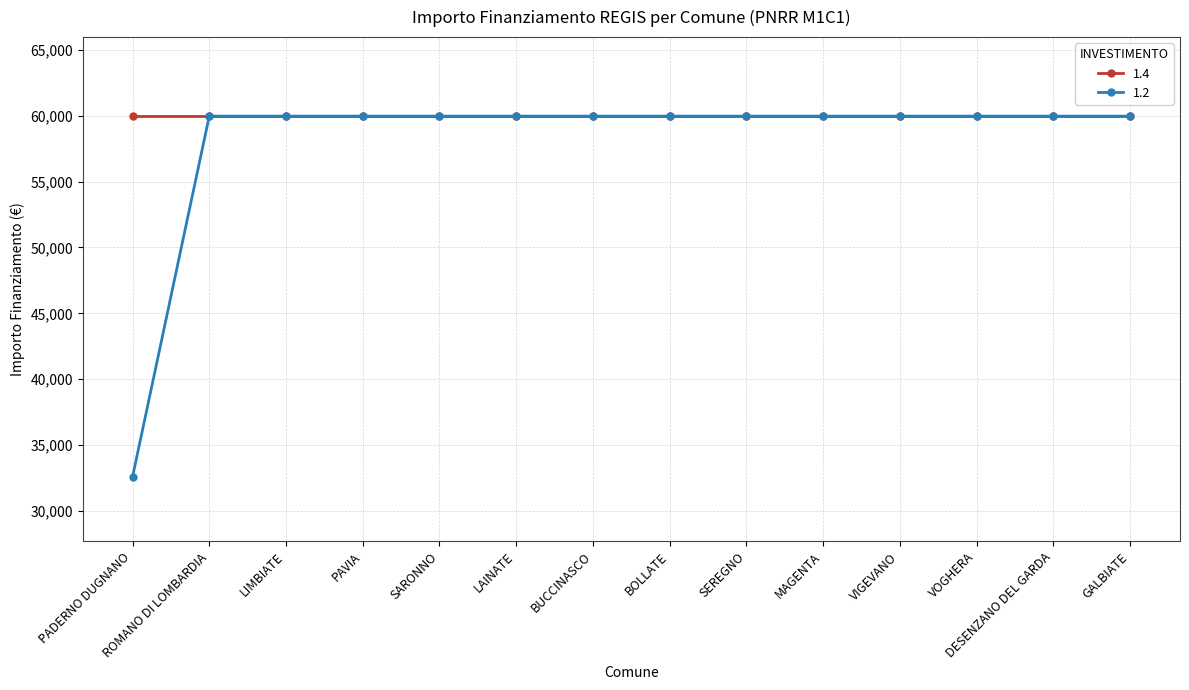

Is it true that 1.2 equals 20225 at SARONNO?

False